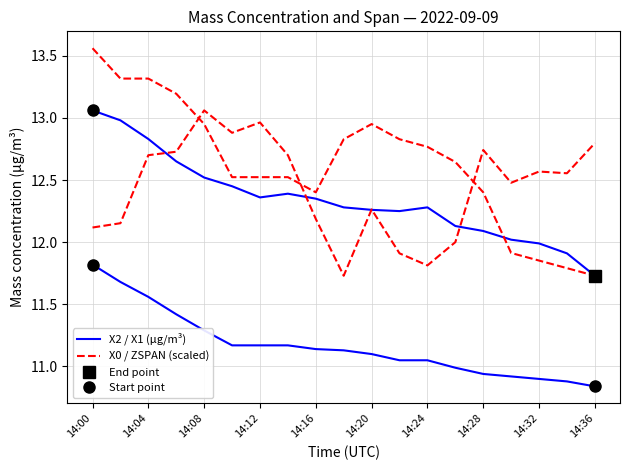

How many distinct data groups are displayed?

4